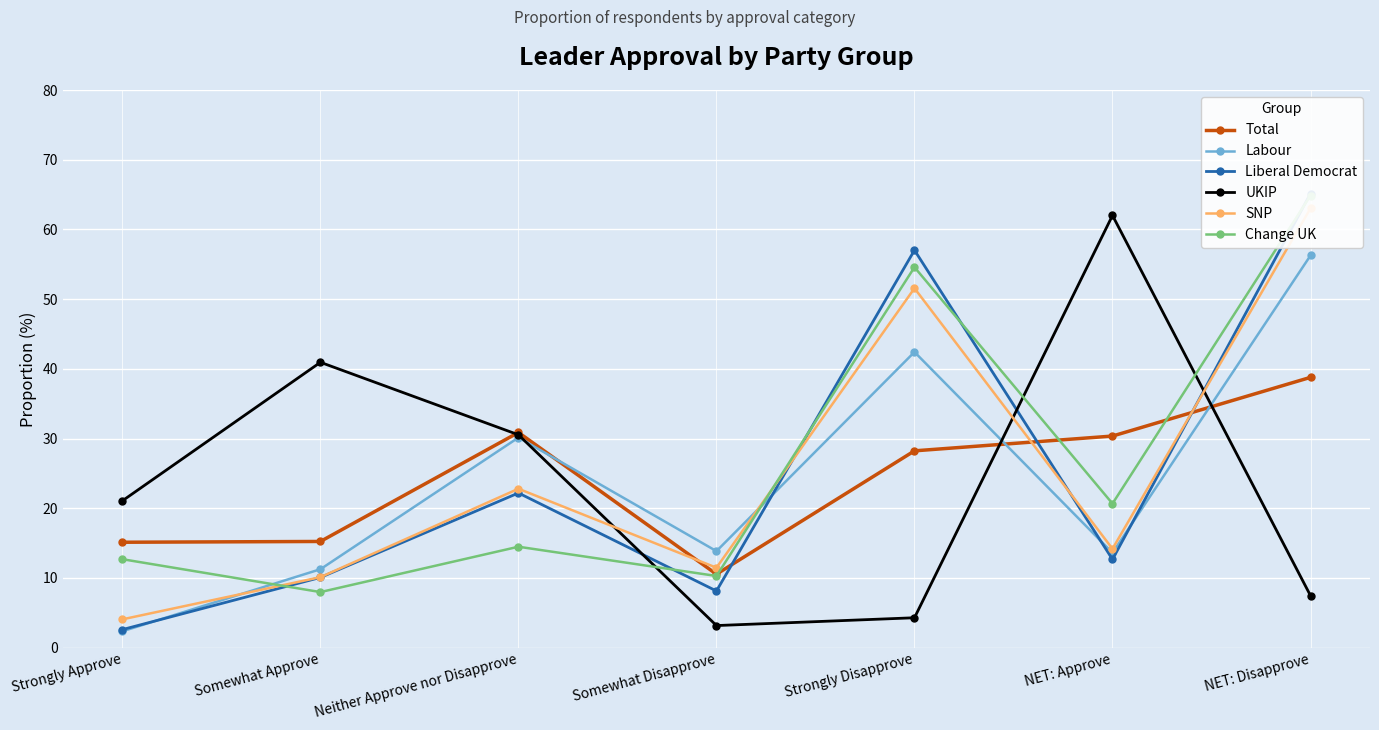

Reading left to right, list all the values displayed in this chart.

Total: Strongly Approve=15.1	Somewhat Approve=15.2	Neither Approve nor Disapprove=30.9	Somewhat Disapprove=10.5	Strongly Disapprove=28.2	NET: Approve=30.4	NET: Disapprove=38.8
Labour: Strongly Approve=2.3	Somewhat Approve=11.3	Neither Approve nor Disapprove=30.1	Somewhat Disapprove=13.8	Strongly Disapprove=42.4	NET: Approve=13.6	NET: Disapprove=56.3
Liberal Democrat: Strongly Approve=2.6	Somewhat Approve=10.1	Neither Approve nor Disapprove=22.2	Somewhat Disapprove=8.1	Strongly Disapprove=57.0	NET: Approve=12.7	NET: Disapprove=65.1
UKIP: Strongly Approve=21.1	Somewhat Approve=40.9	Neither Approve nor Disapprove=30.5	Somewhat Disapprove=3.2	Strongly Disapprove=4.3	NET: Approve=62.0	NET: Disapprove=7.5
SNP: Strongly Approve=4.1	Somewhat Approve=10.1	Neither Approve nor Disapprove=22.8	Somewhat Disapprove=11.5	Strongly Disapprove=51.6	NET: Approve=14.2	NET: Disapprove=63.0
Change UK: Strongly Approve=12.7	Somewhat Approve=8.0	Neither Approve nor Disapprove=14.5	Somewhat Disapprove=10.3	Strongly Disapprove=54.6	NET: Approve=20.7	NET: Disapprove=64.9